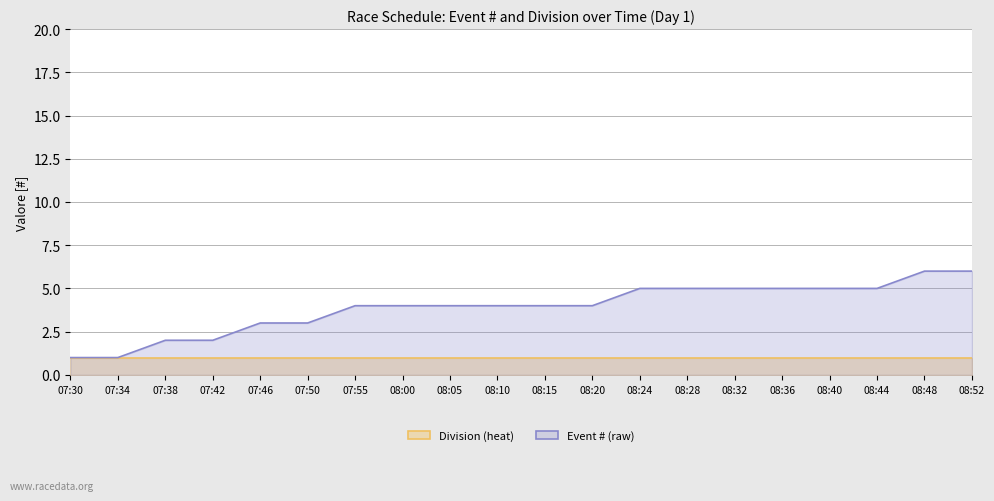

True or false: Division (heat) and Event # (raw) intersect in this chart.

False